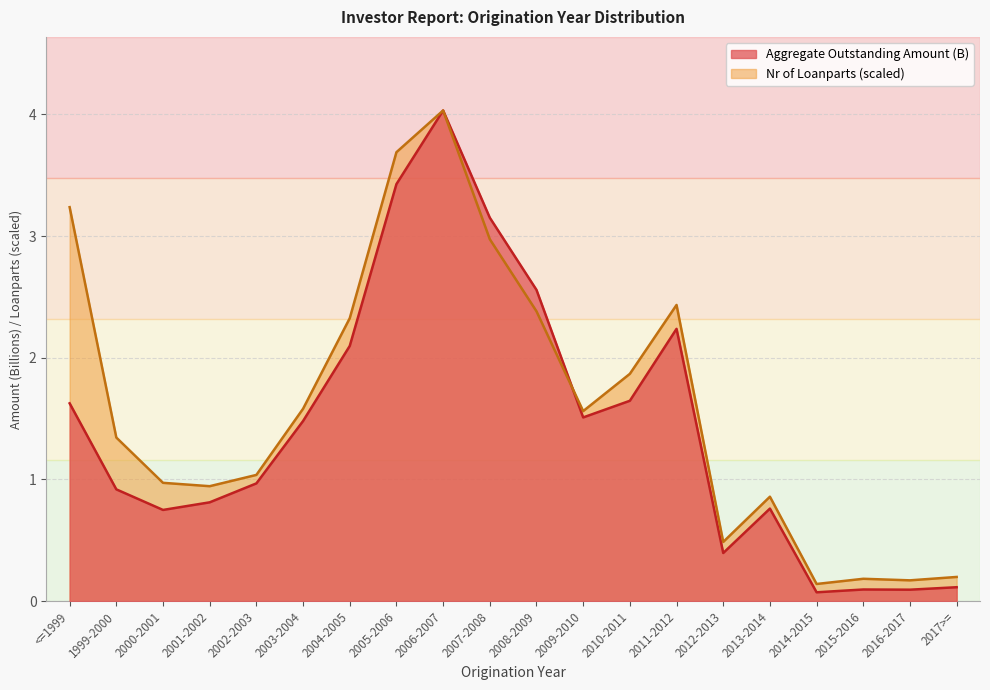

True or false: Aggregate Outstanding Amount and Nr of Loanparts cross at least once.

True